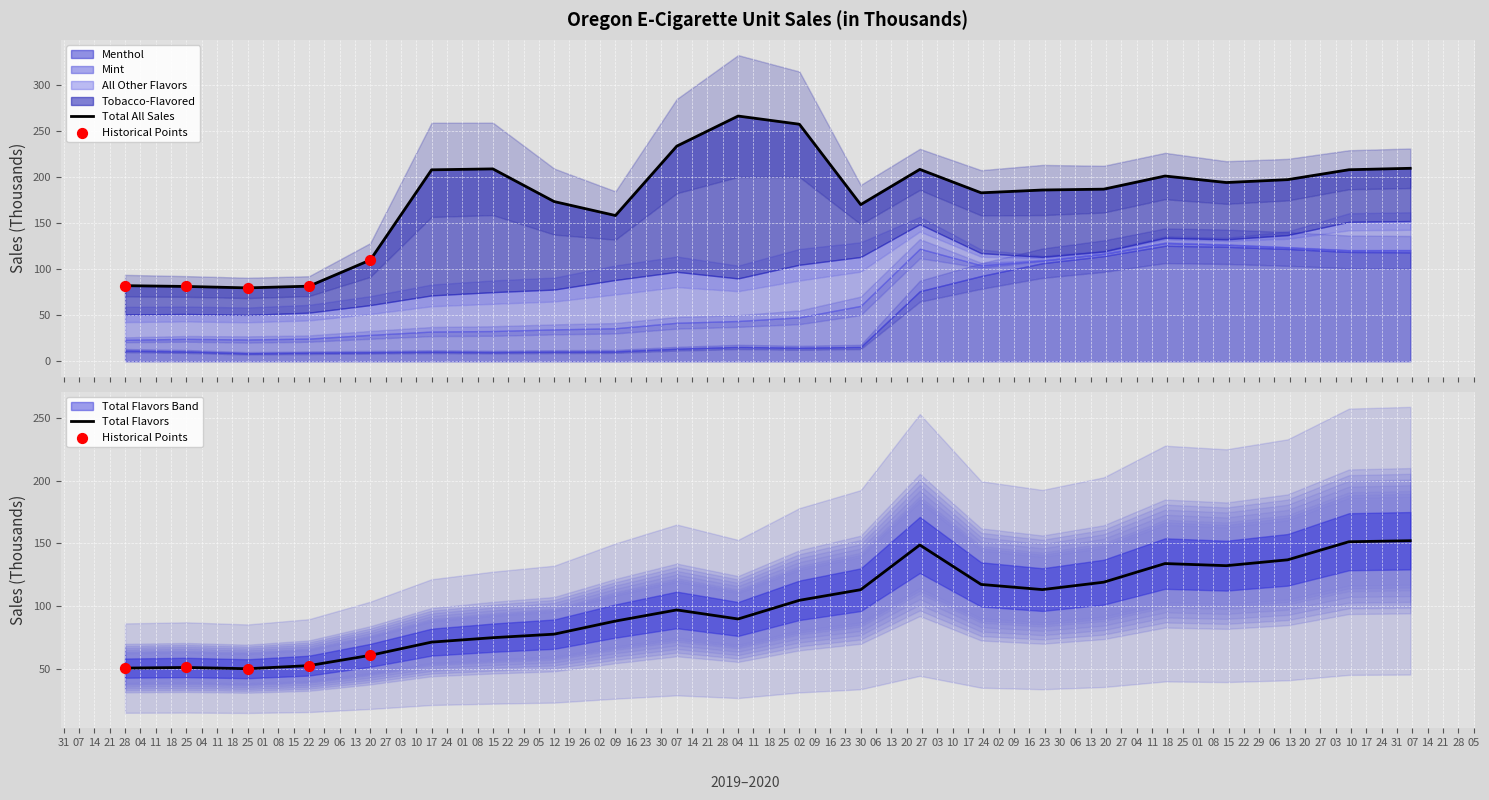

Which series has the widest spread of Y values?

Total All